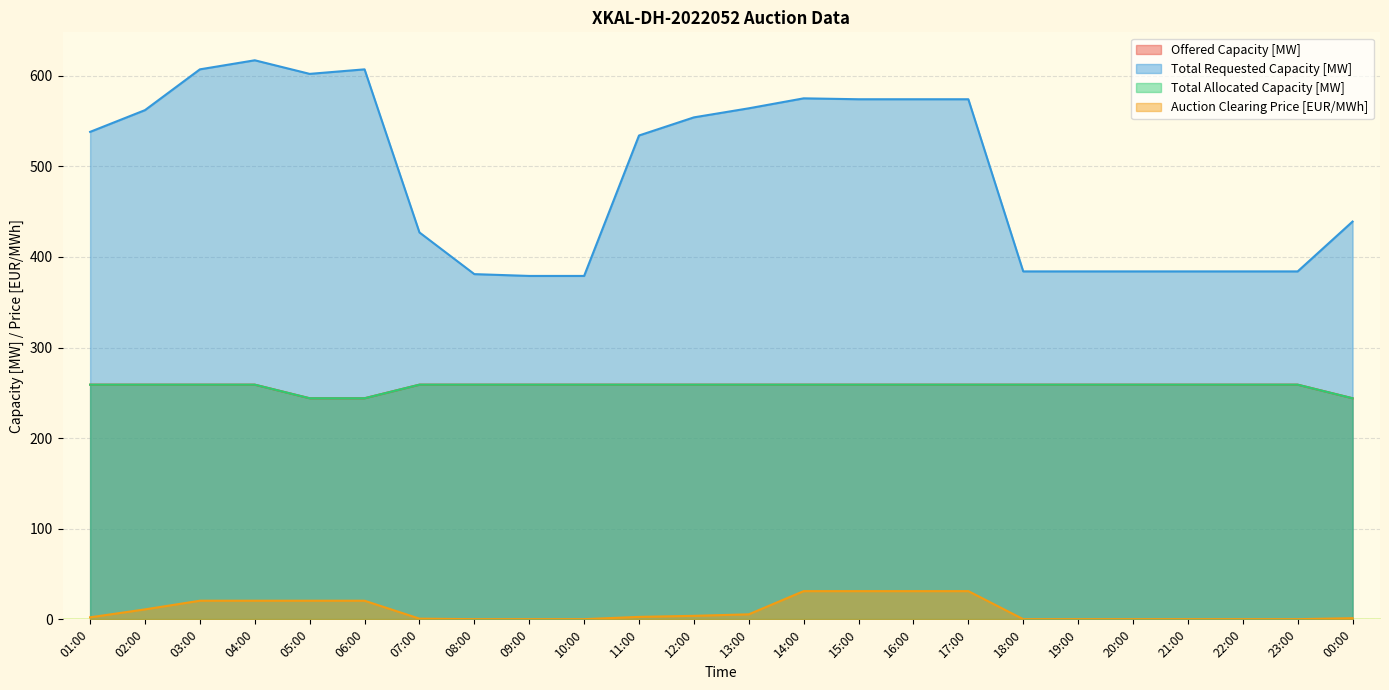

What is the highest value of the Total Allocated Capacity [MW] series?

259.0